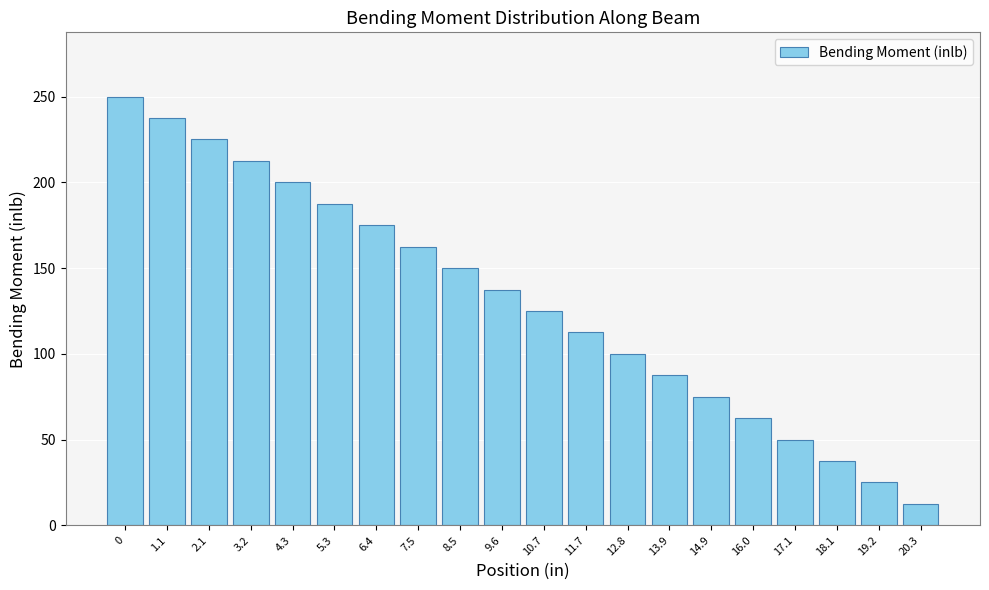

The value at 11.7 is 38.9. True or false?

False